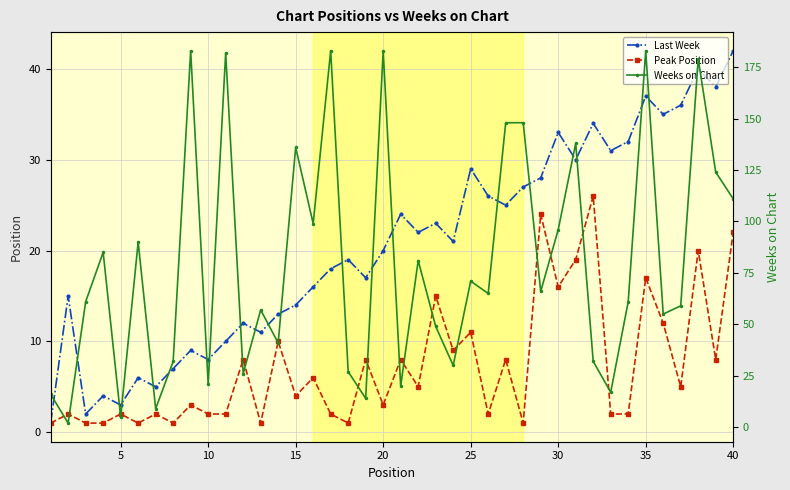

Which label corresponds to the largest value in the chart?

40